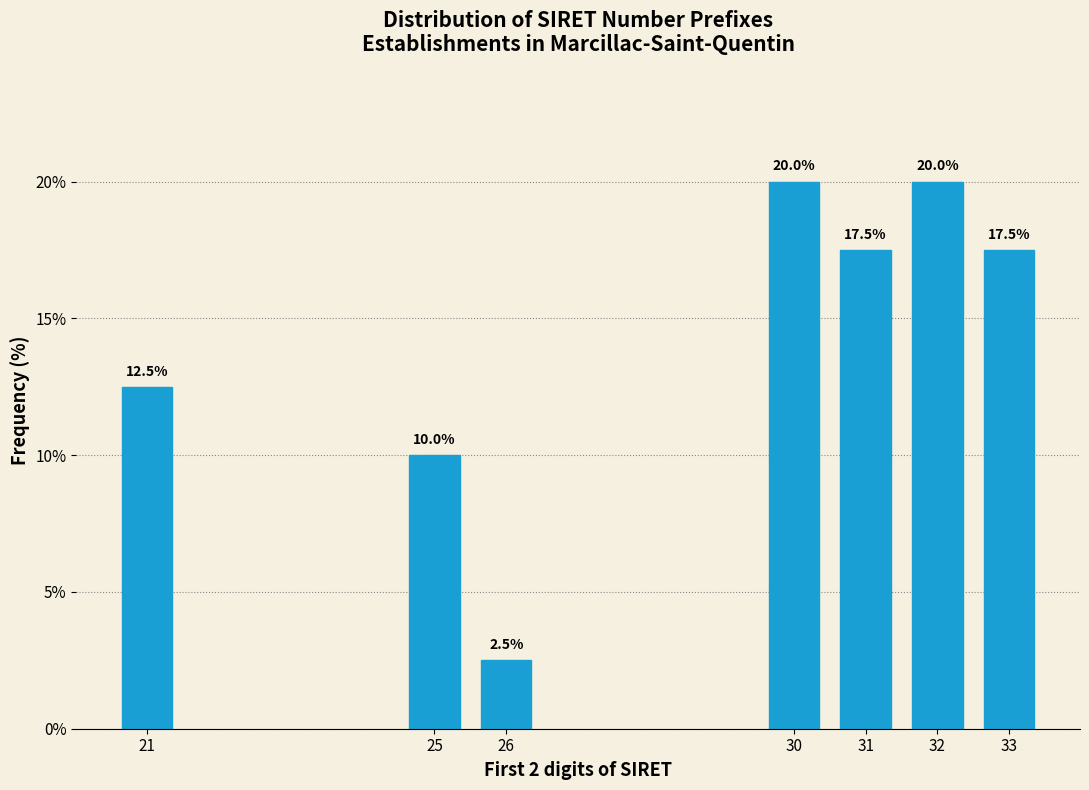

Reading right to left, what are all the values shown in this chart?

17.5	20.0	17.5	20.0	2.5	10.0	12.5